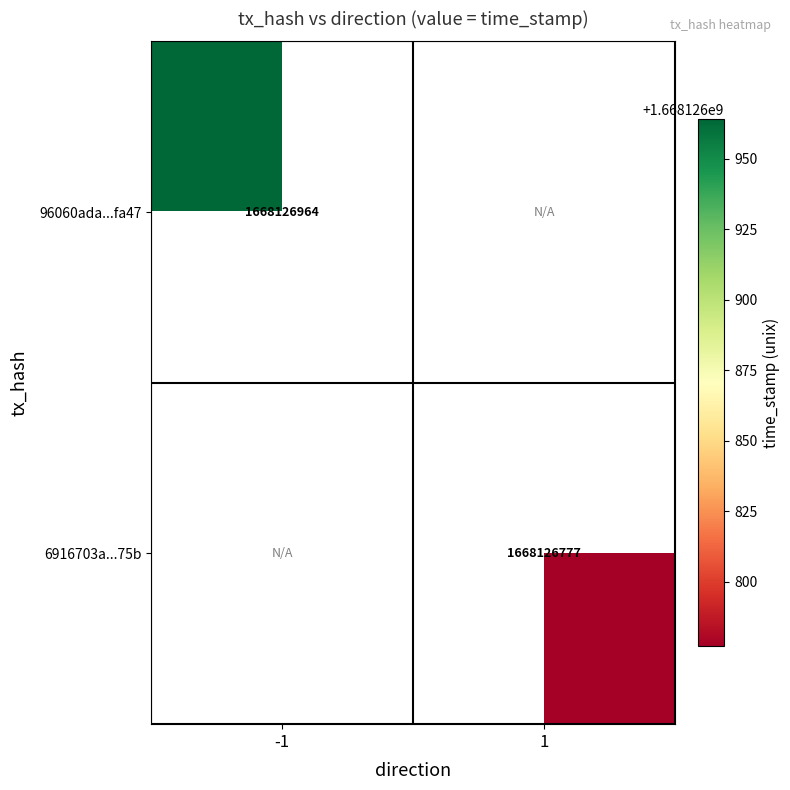

True or false: 6916703aa1eff4f97cf991ba6d032fb6e0ca75b has a value of 0 at direction_-1.

True